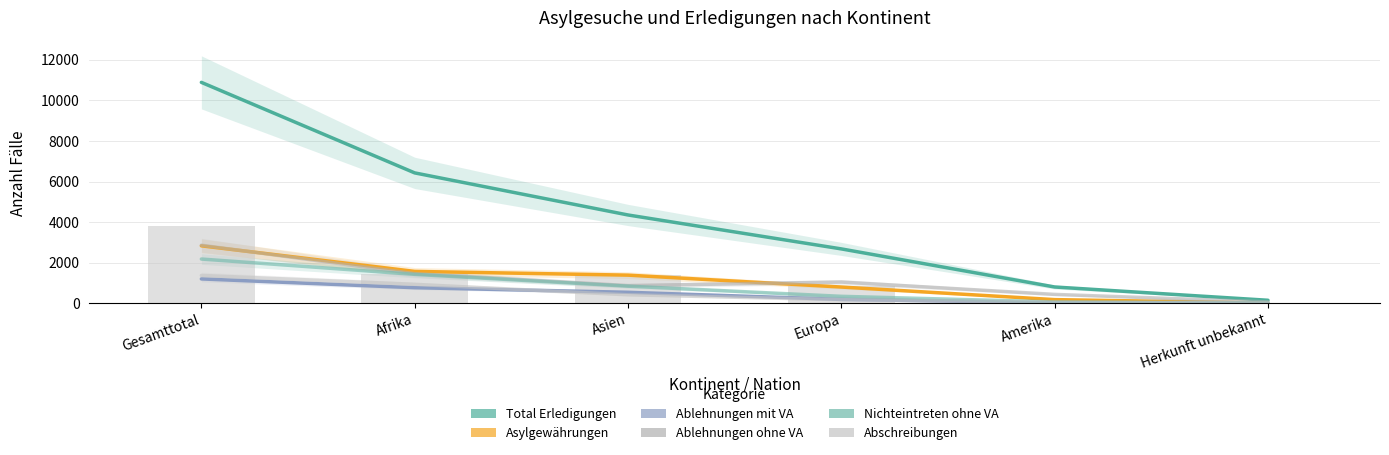

At which label does Total Erledigungen first exceed 4357?

Gesamttotal